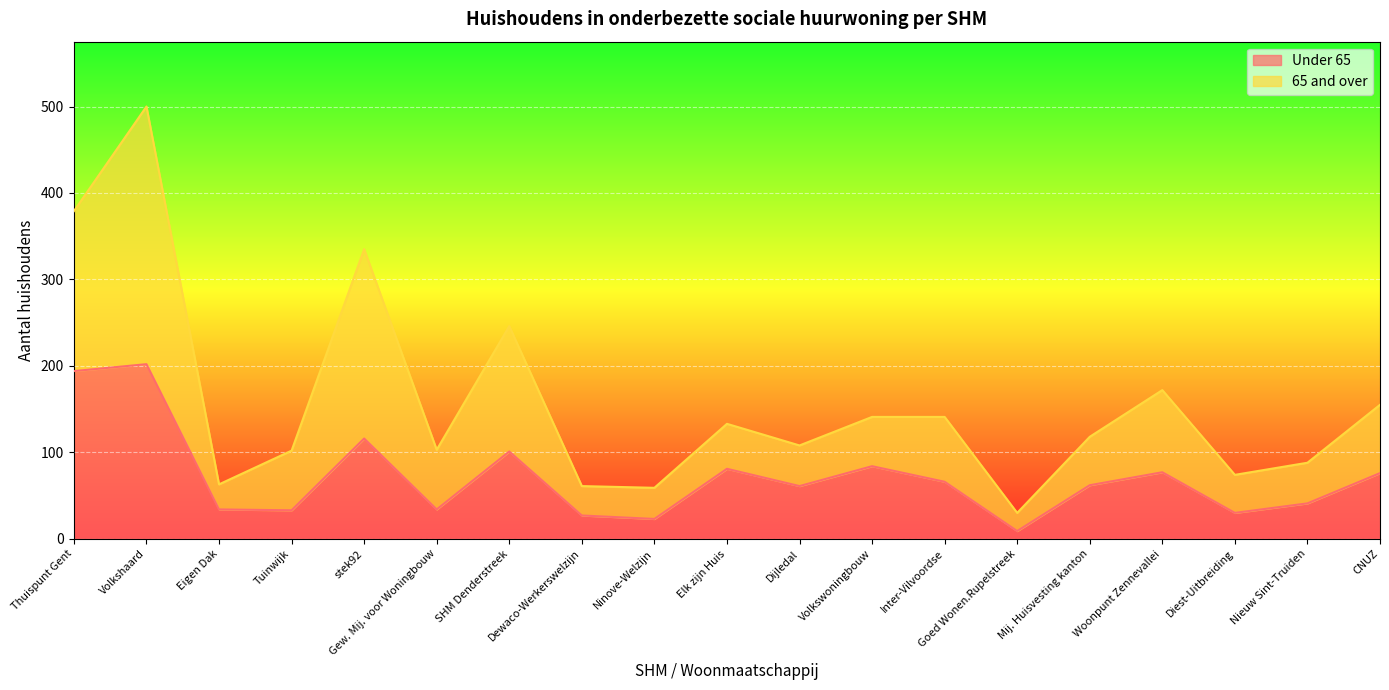

Count the number of categories in the chart.

19